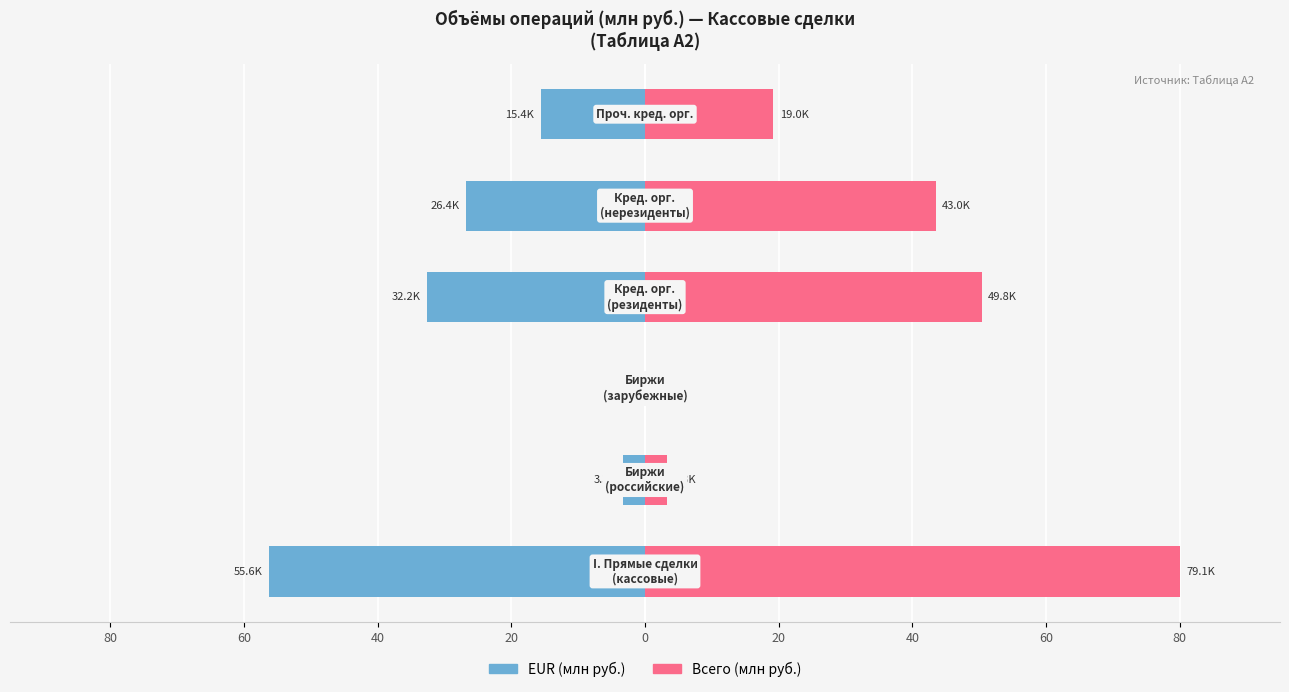

Which series has the largest range (max minus min)?

Всего